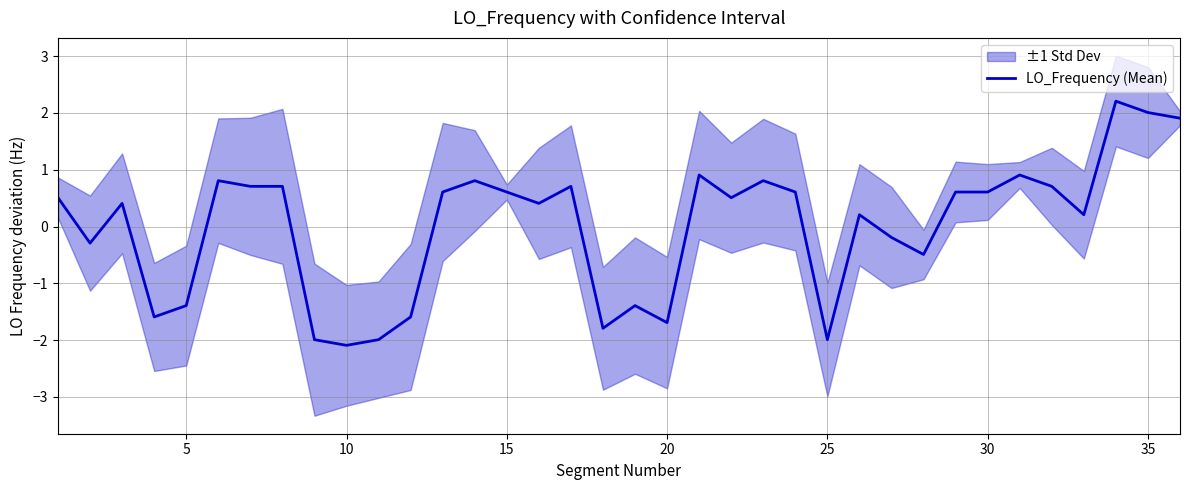

What is the minimum value for LO_Frequency (Mean)?

-2.1